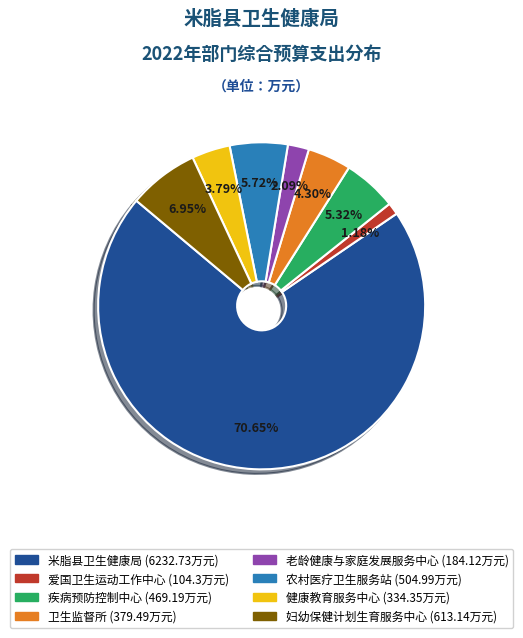

Is there any slice that represents more than half of the pie?

Yes